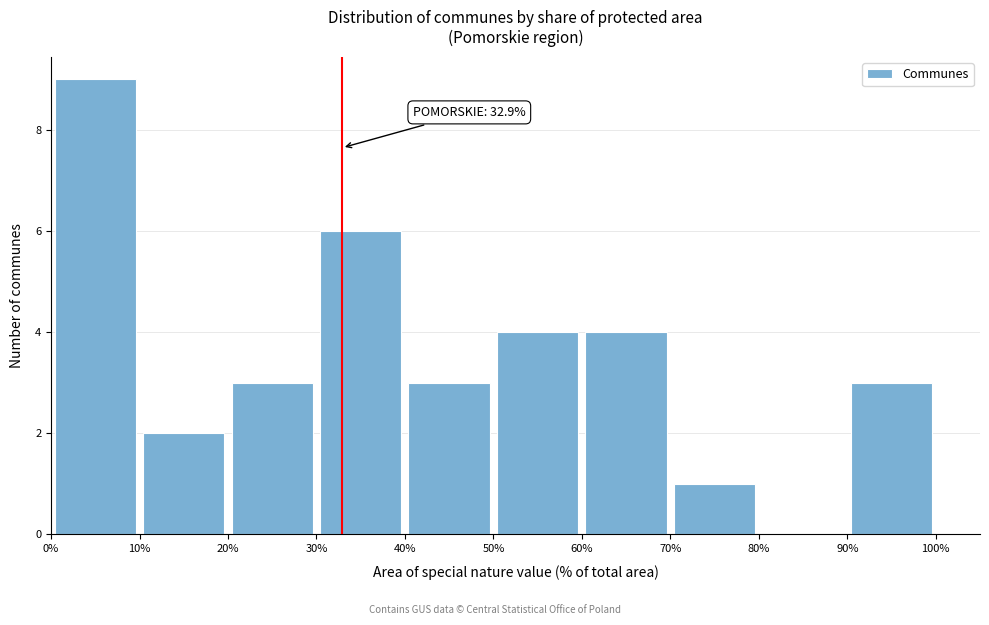

Over which range of the x-axis is the bar tallest?

0% to 10%